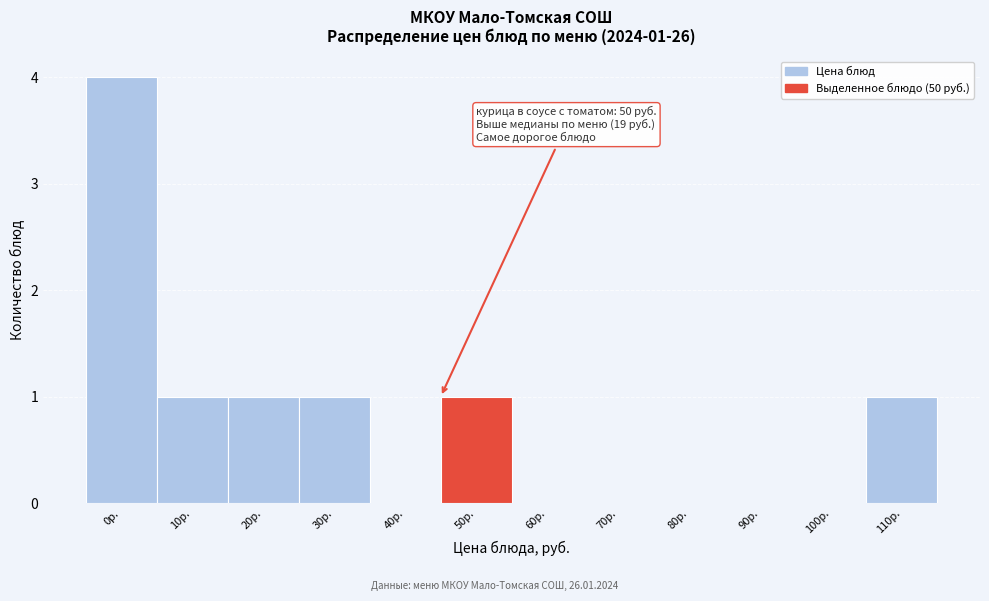

Reading left to right, transcribe all the data shown in this chart.

0р.=4	10р.=1	20р.=1	30р.=1	40р.=0	50р.=1	60р.=0	70р.=0	80р.=0	90р.=0	100р.=0	110р.=1